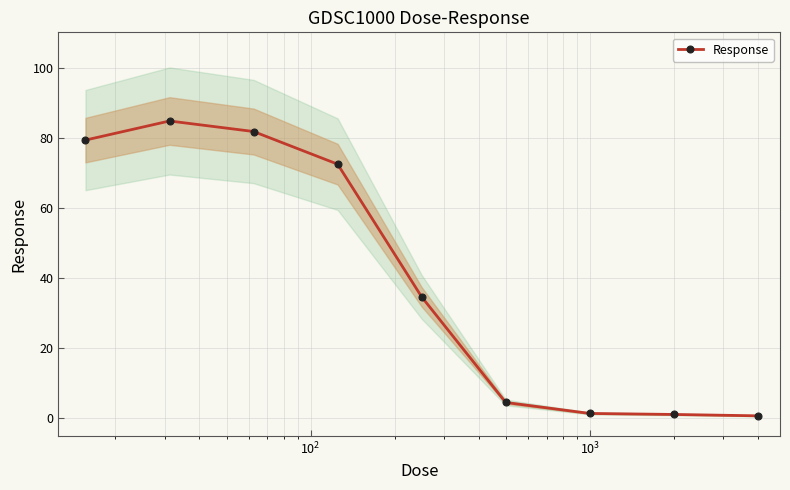

What is the maximum value for Response?

85.0